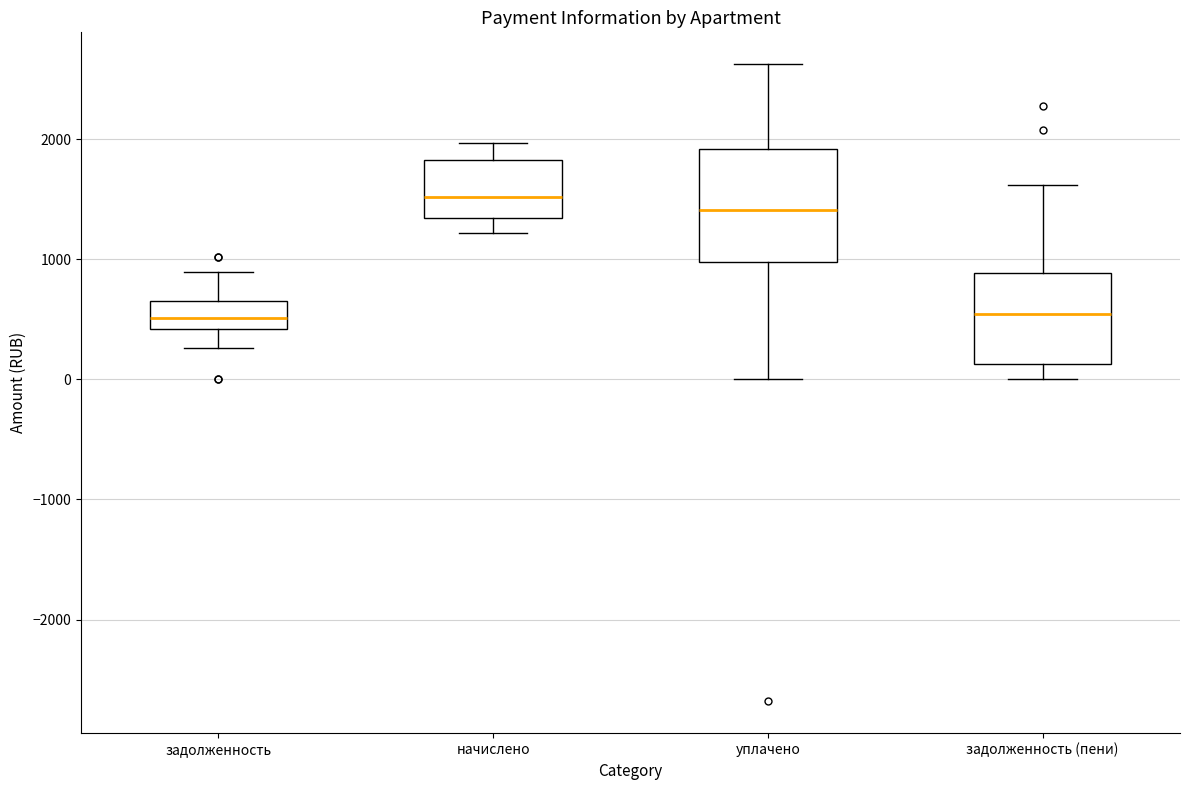

Reading left to right, transcribe this box plot: for each box, give where its median line is, the range the box spans, and where its two whiskers end, as read against the y-axis. The values are not printed on the chart, so give them approximately, as read against the axis.

задолженность: median 500, box 400 to 700, whiskers 300 to 900
начислено: median 1500, box 1300 to 1800, whiskers 1200 to 2000
уплачено: median 1400, box 1000 to 1900, whiskers 0 to 2600
задолженность (пени): median 500, box 100 to 900, whiskers 0 to 1600